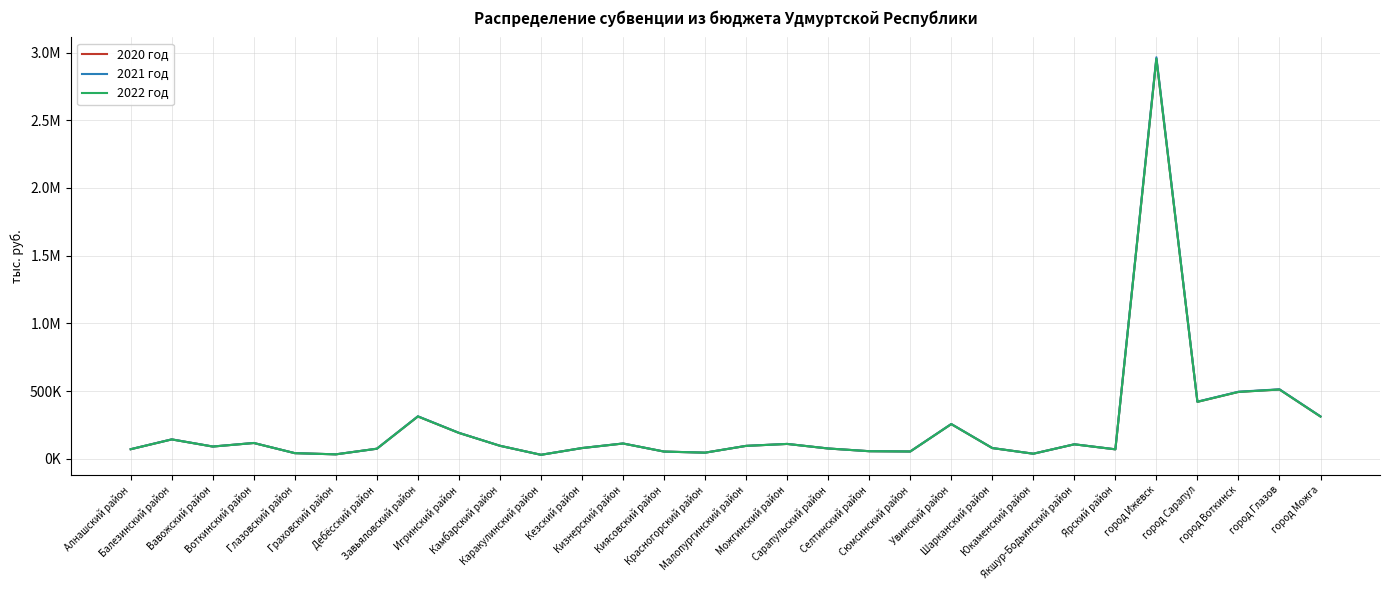

Does the chart display data point markers on the line(s)?

No